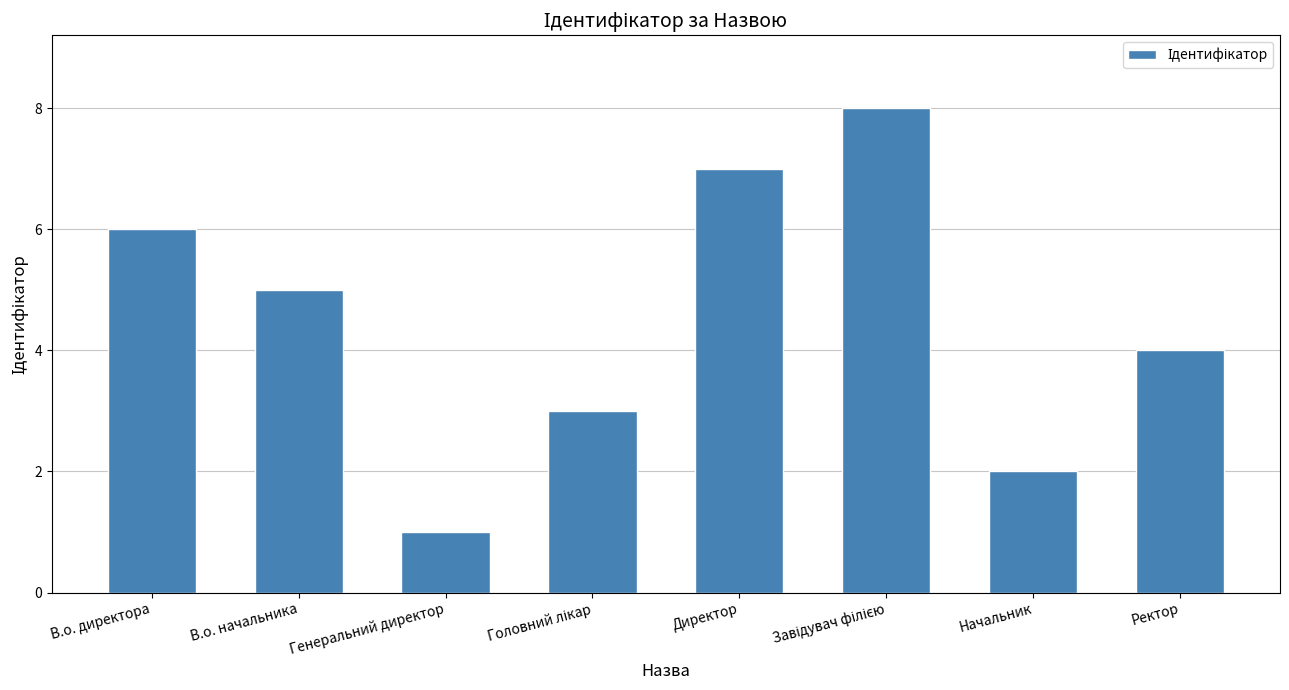

What is the difference between the maximum and minimum values?

7